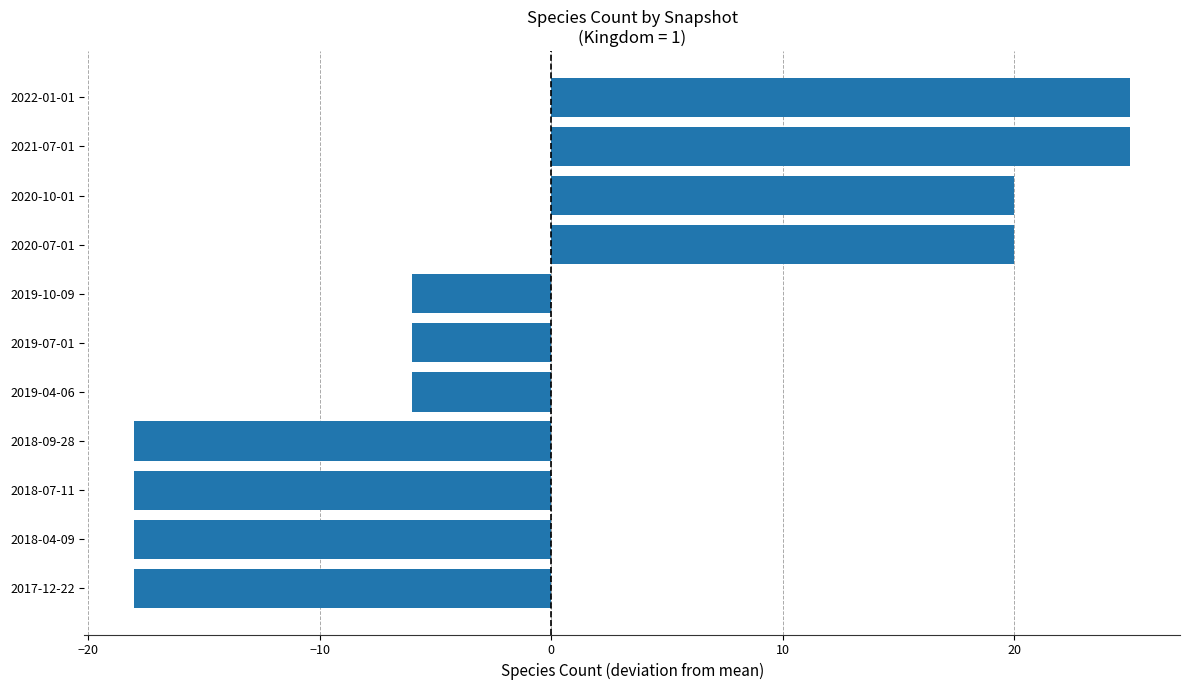

Which has a higher value, 2019-04-06 or 2018-07-11?

2019-04-06